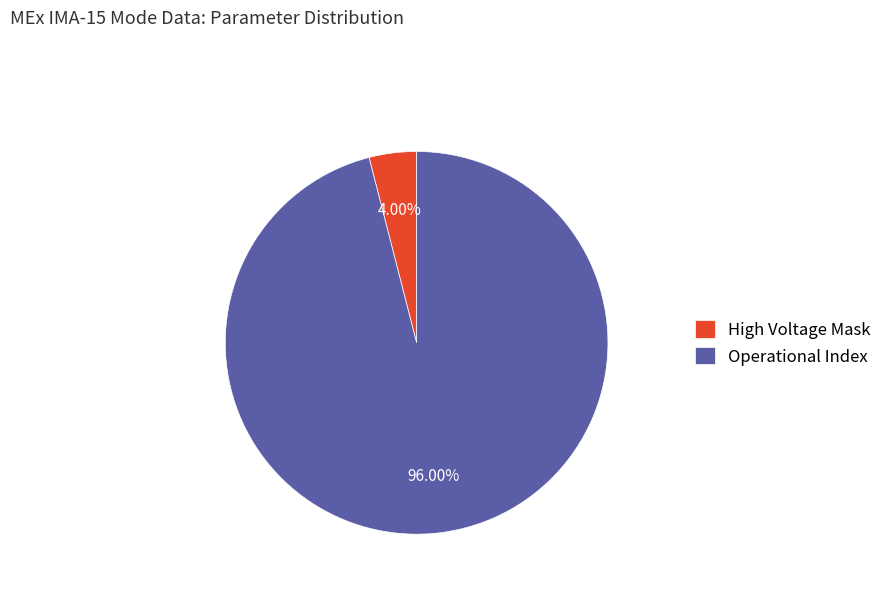

Combined, do High Voltage Mask and Operational Index account for over 50%?

Yes